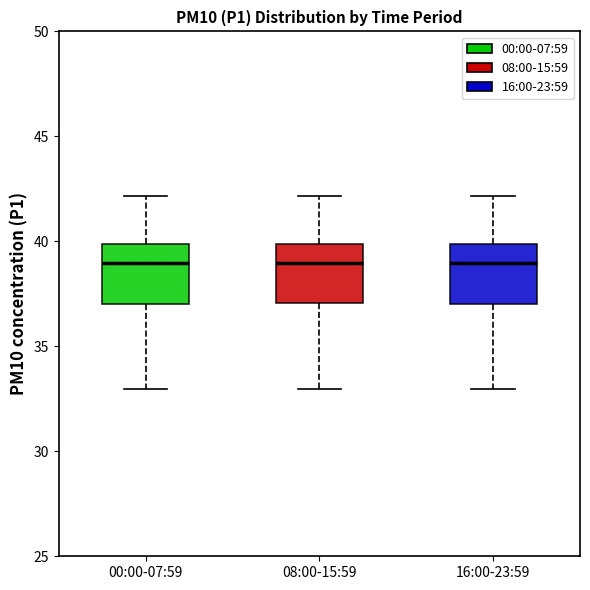

Reading left to right, transcribe this box plot: for each box, give where its median line is, the range the box spans, and where its two whiskers end, as read against the y-axis. The values are not printed on the chart, so give them approximately, as read against the axis.

00:00-07:59: median 39, box 37 to 40, whiskers 33 to 42
08:00-15:59: median 39, box 37 to 40, whiskers 33 to 42
16:00-23:59: median 39, box 37 to 40, whiskers 33 to 42